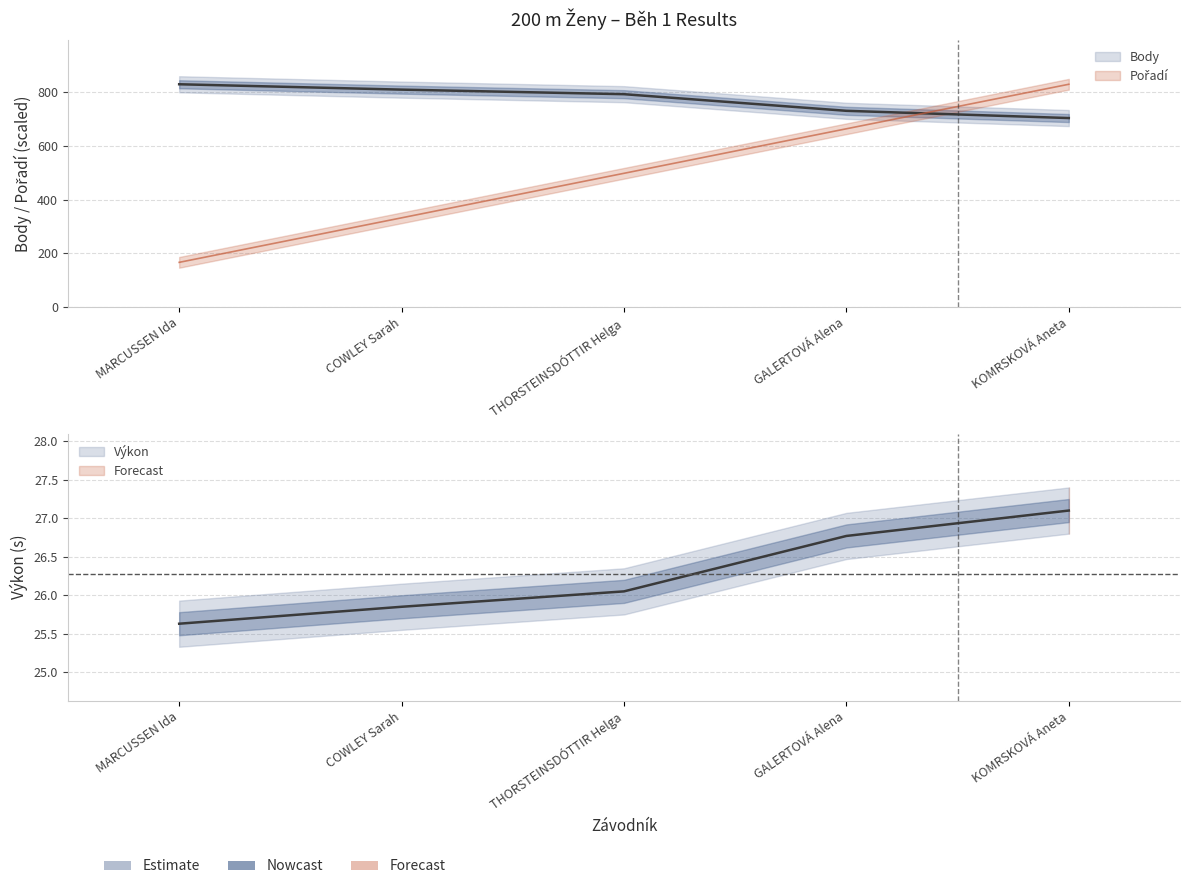

What is the value of the Pořadí point at the 3rd from the left?

498.0